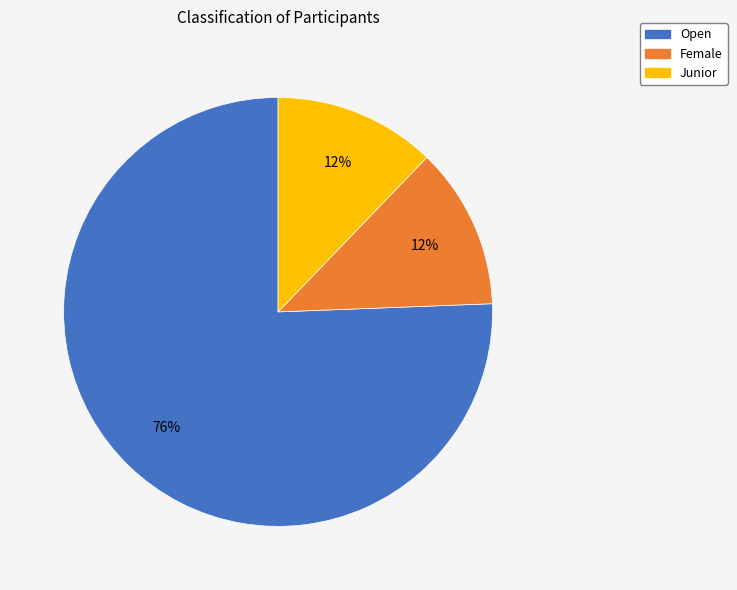

To the nearest percent, what is the average slice percentage?

33%